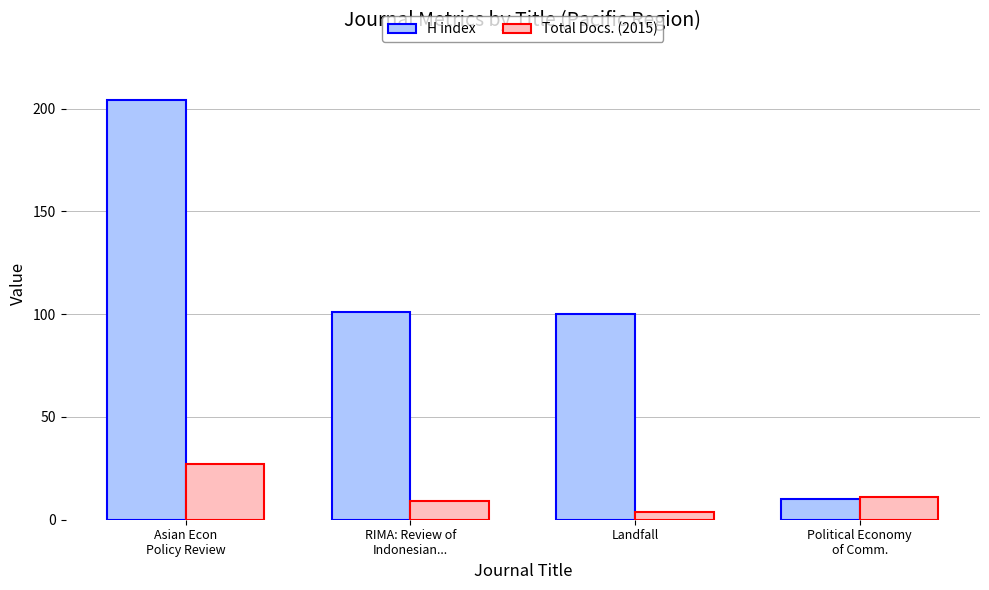

Where is Total Docs. (2015) nearest to the value 15?

Political Economy
of Comm.